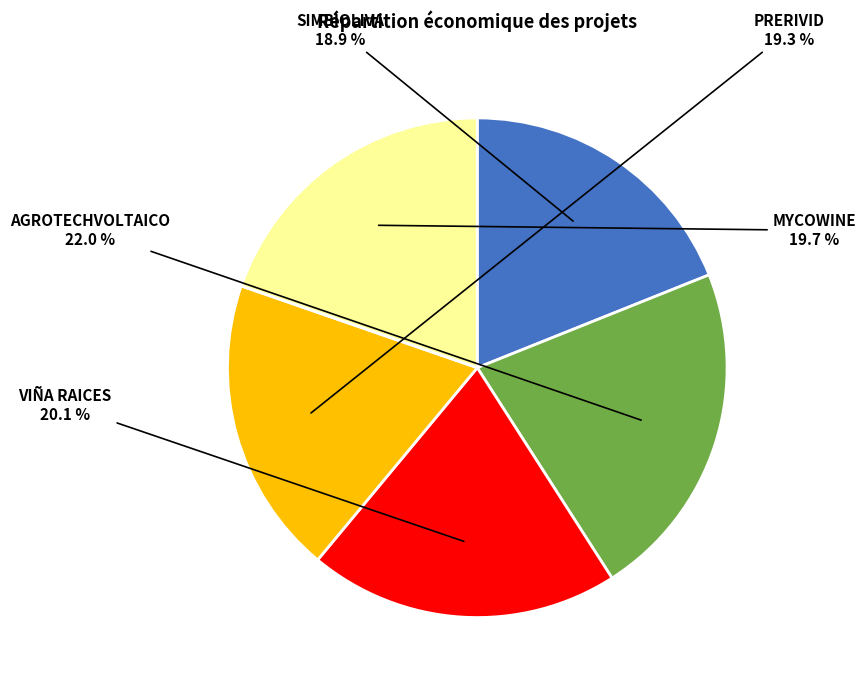

Does any single category account for the majority?

No